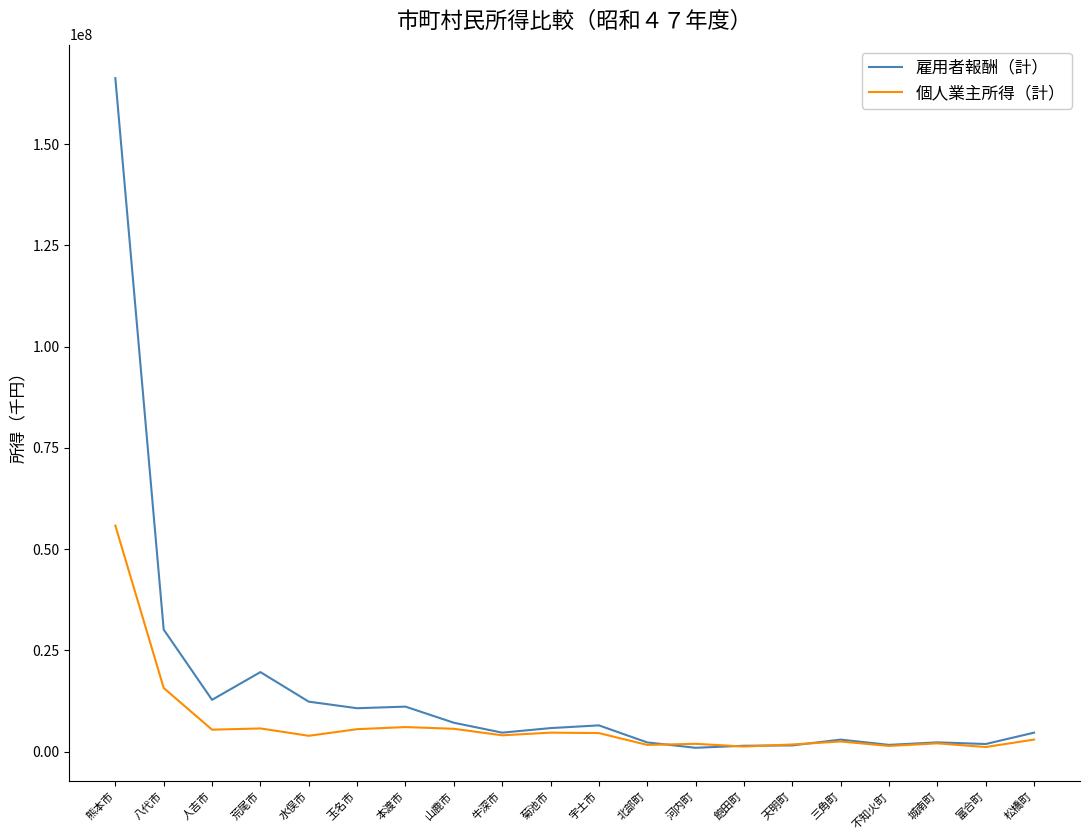

How many lines are shown in the chart?

2